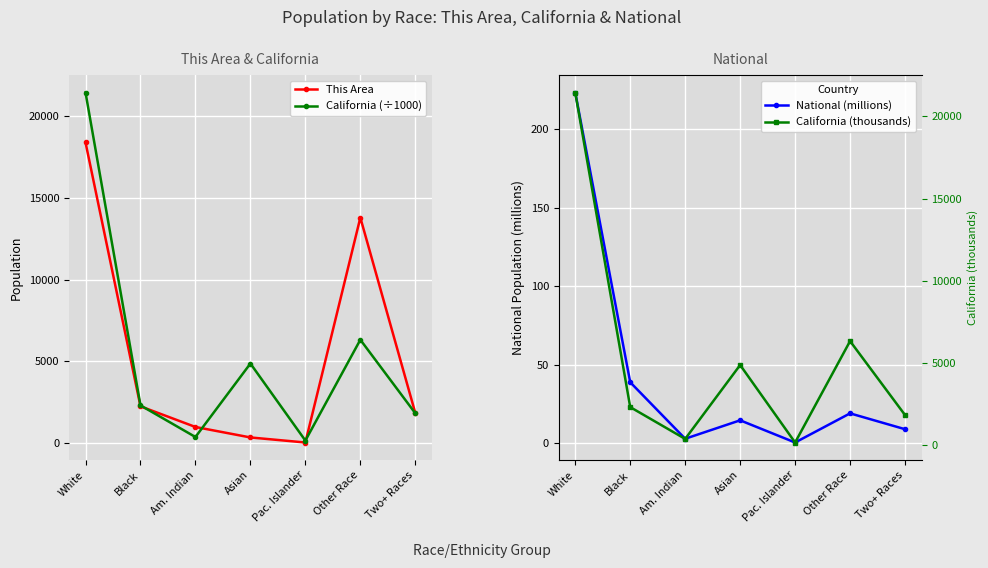

The value of This Area at Other Race is 7407.4. True or false?

False